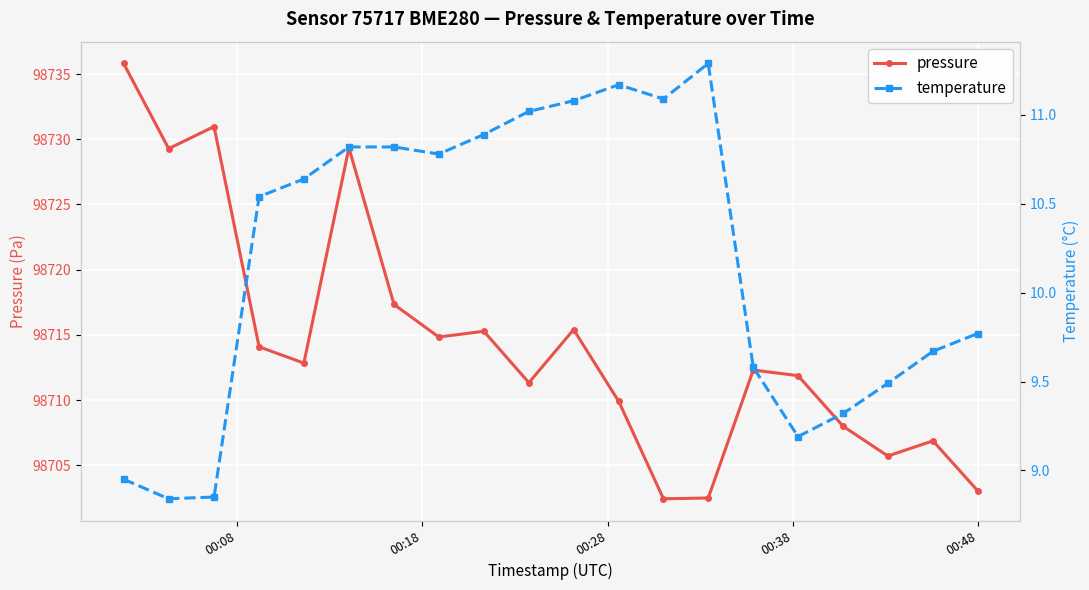

Is this an area chart (filled region under the line)?

No